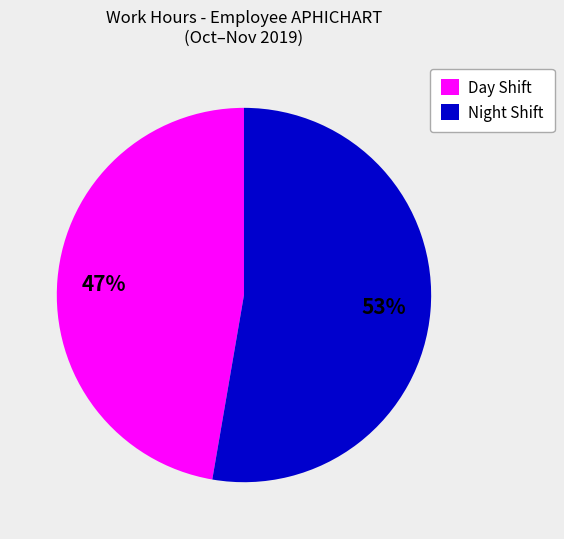

To the nearest percent, what is the combined percentage of Night Shift and Day Shift?

100%